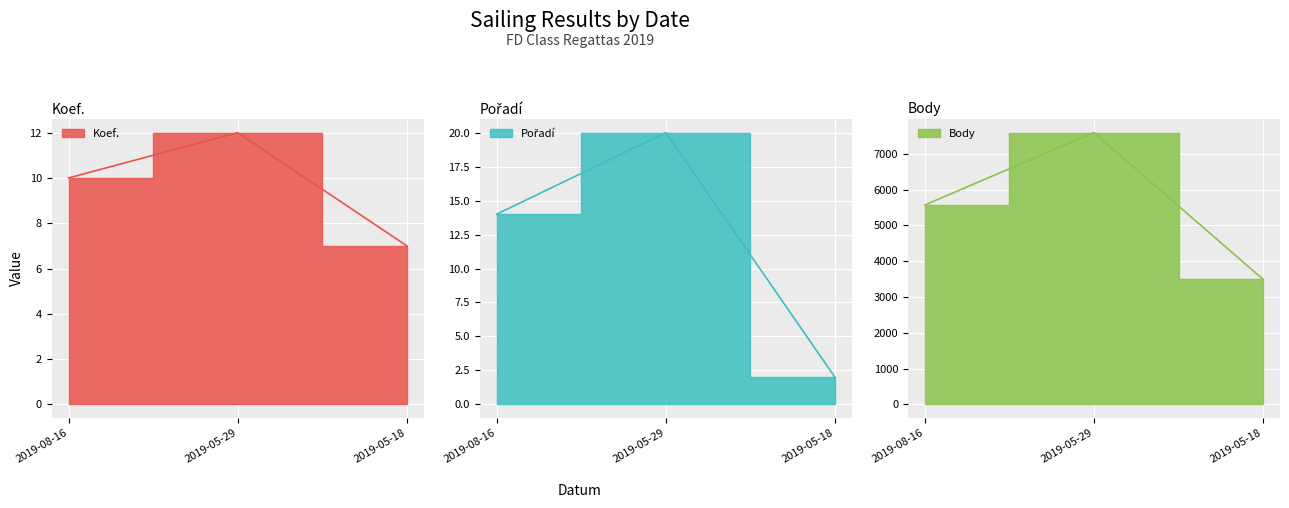

Rank the series at 2019-05-29 from lowest to highest value.

Koef., Pořadí, Body